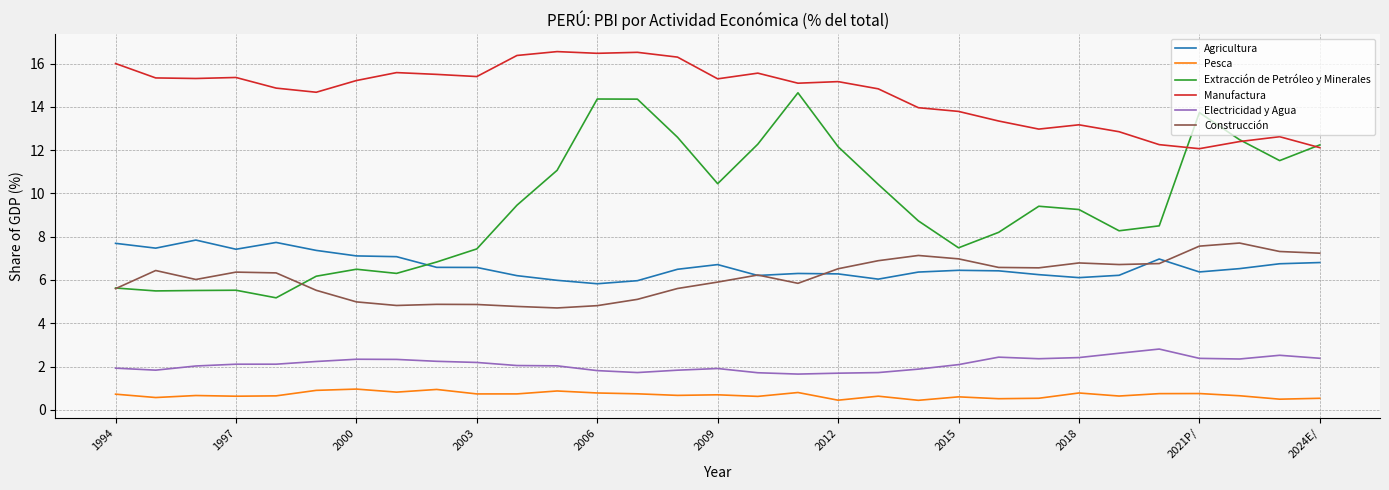

True or false: Electricidad y Agua and Pesca intersect in this chart.

False